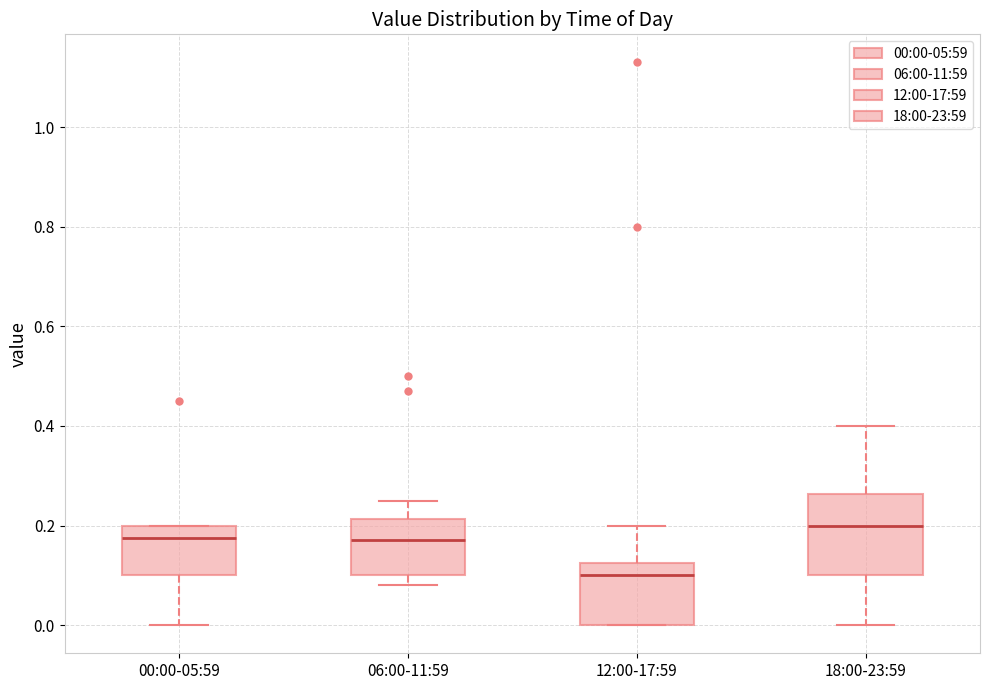

Reading left to right, transcribe this box plot: for each box, give where its median line is, the range the box spans, and where its two whiskers end, as read against the y-axis. The values are not printed on the chart, so give them approximately, as read against the axis.

00:00-05:59: median 0.18, box 0.10 to 0.20, whiskers 0.00 to 0.20
06:00-11:59: median 0.18, box 0.10 to 0.22, whiskers 0.08 to 0.26
12:00-17:59: median 0.10, box 0.00 to 0.12, whiskers 0.00 to 0.20
18:00-23:59: median 0.20, box 0.10 to 0.26, whiskers 0.00 to 0.40